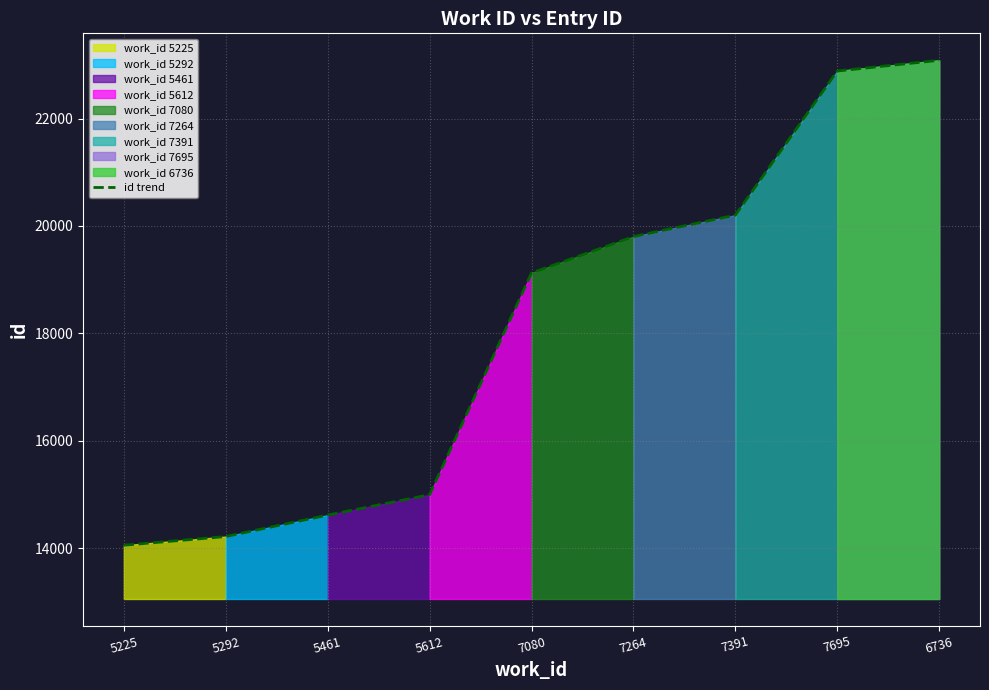

What is the change in value from 5612 to 7695?

+7887